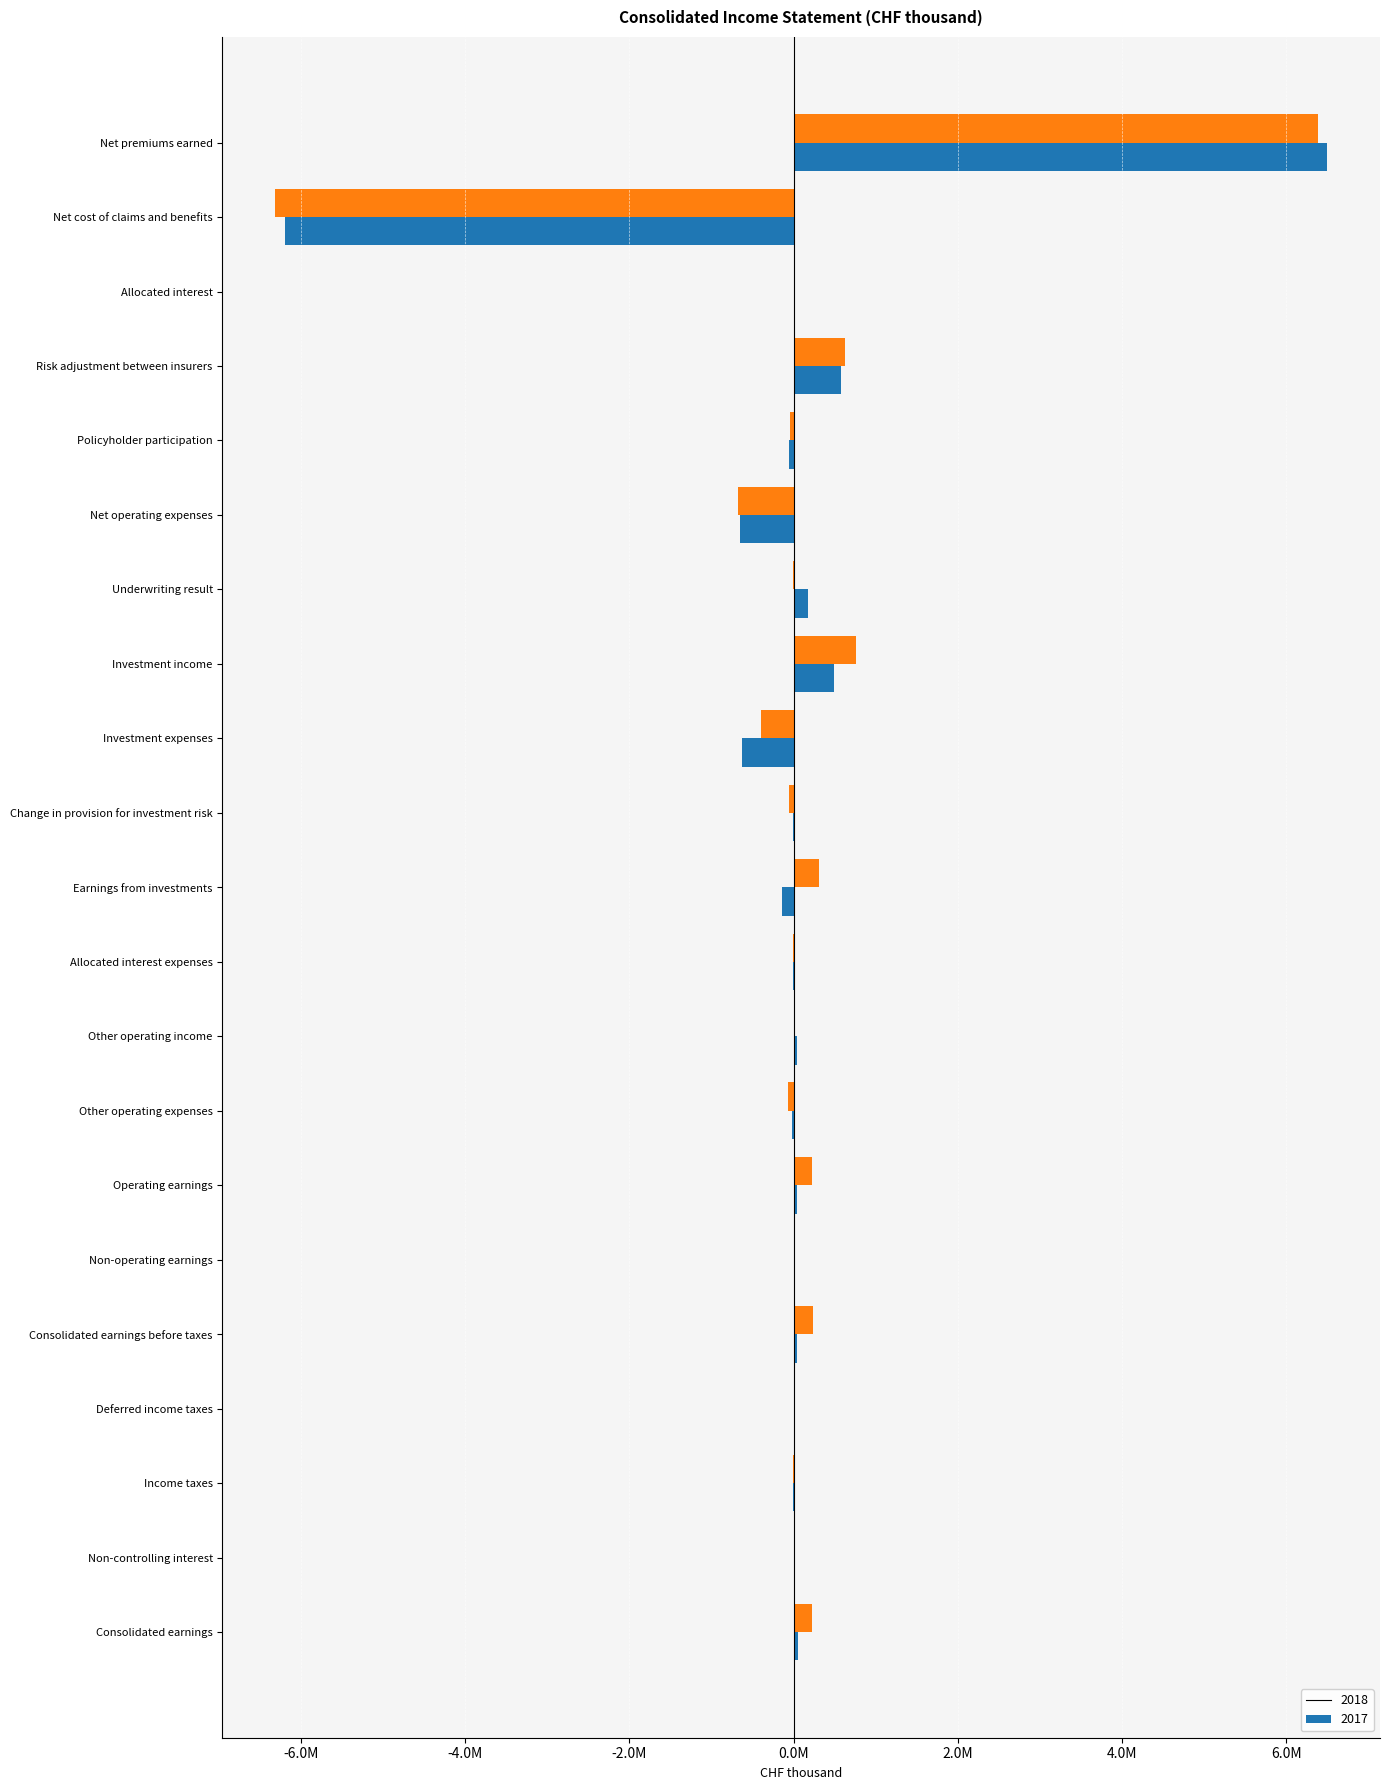

The value of 2017 at Net cost of claims and benefits is -6315342. True or false?

True